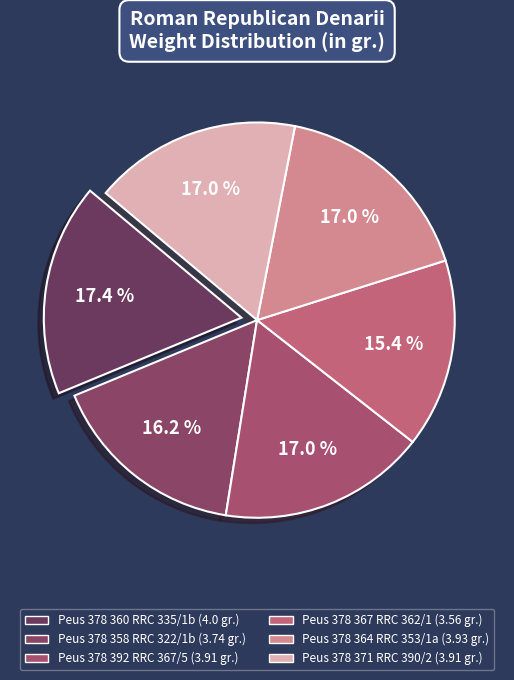

To the nearest percent, what is the average slice percentage?

17%